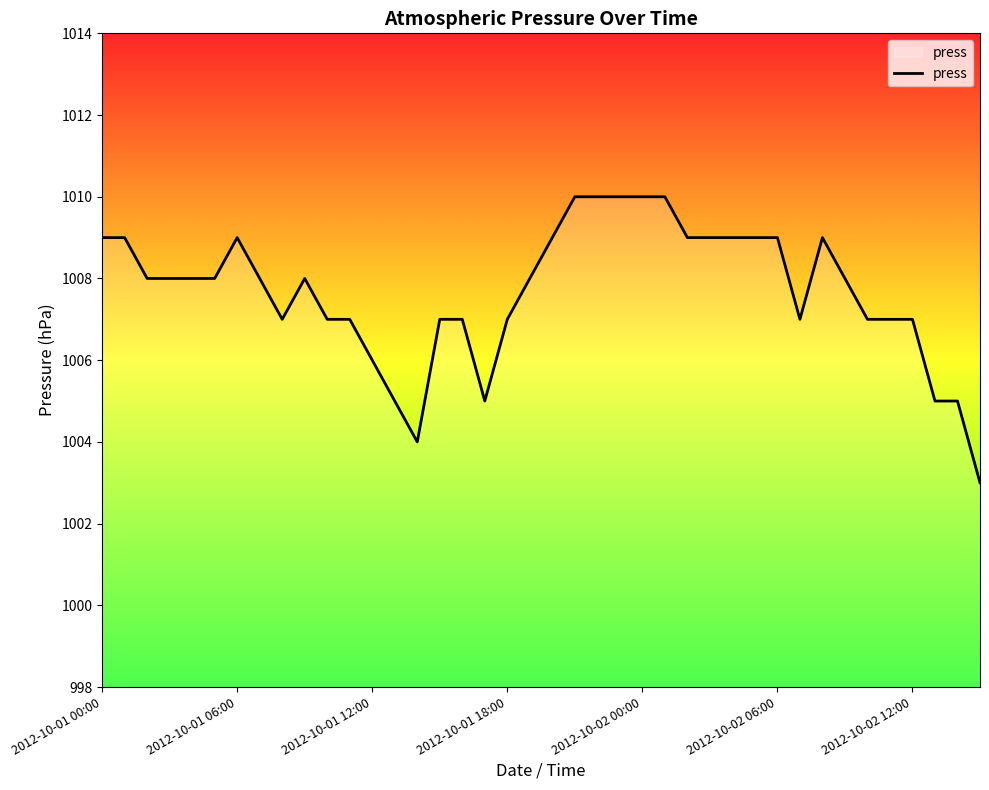

Reading right to left, list all the values displayed in this chart.

1003	1005	1005	1007	1007	1007	1008	1009	1007	1009	1009	1009	1009	1009	1010	1010	1010	1010	1010	1009	1008	1007	1005	1007	1007	1004	1005	1006	1007	1007	1008	1007	1008	1009	1008	1008	1008	1008	1009	1009